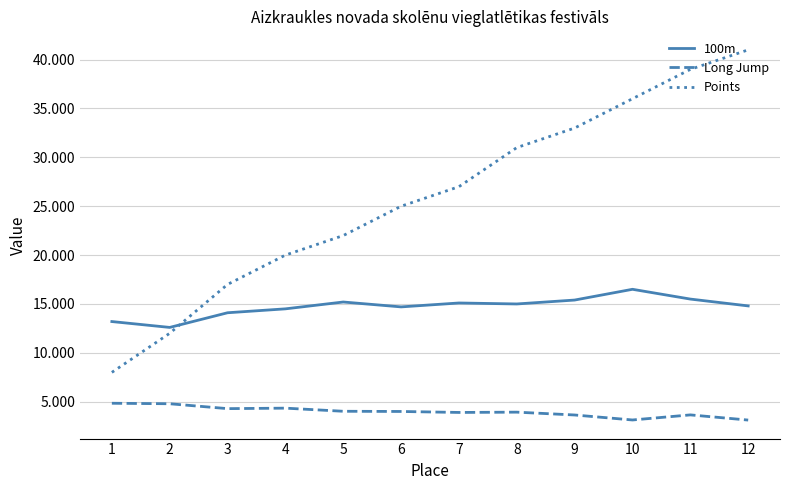

At which label is Points closest to 24?

6